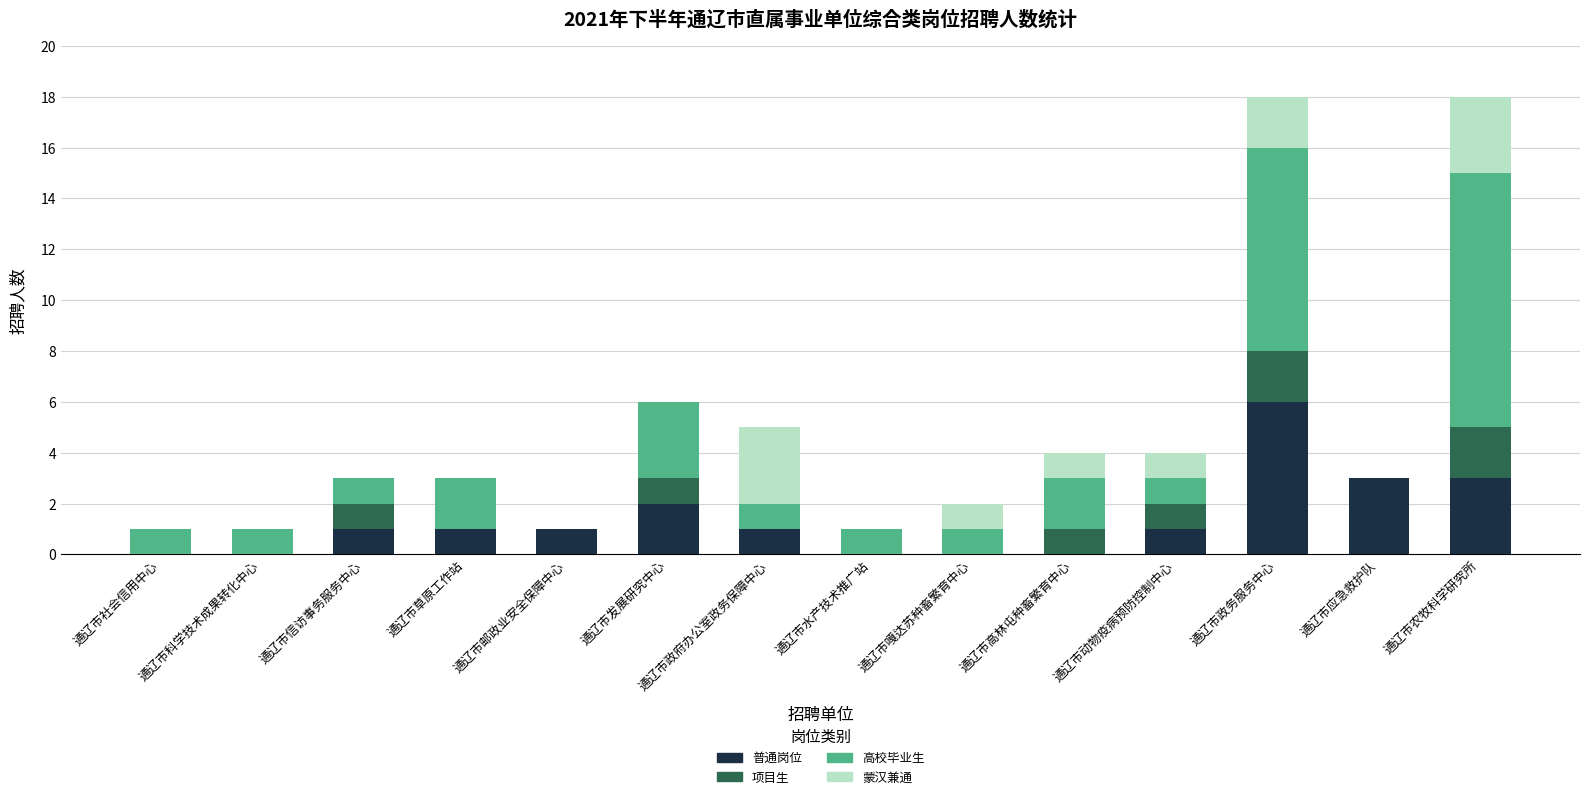

True or false: 普通岗位 has a value of 2 at 通辽市发展研究中心.

True